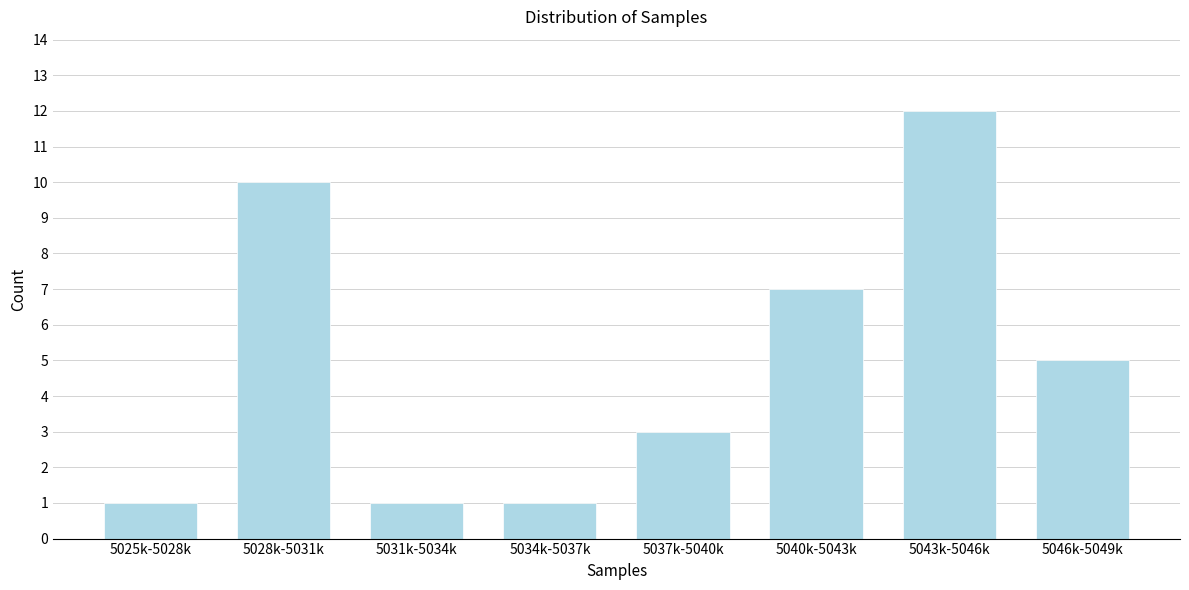

Reading right to left, list all the values displayed in this chart.

5	12	7	3	1	1	10	1